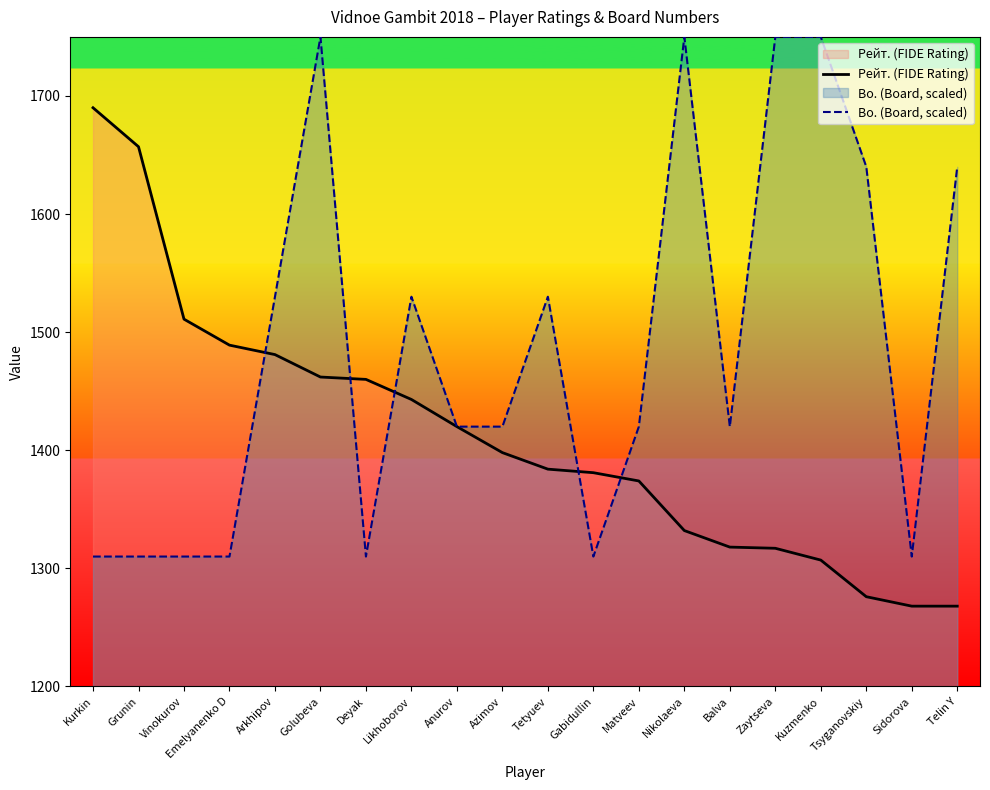

Is it true that Рейт. (FIDE Rating) equals 1511 at Vinokurov?

True